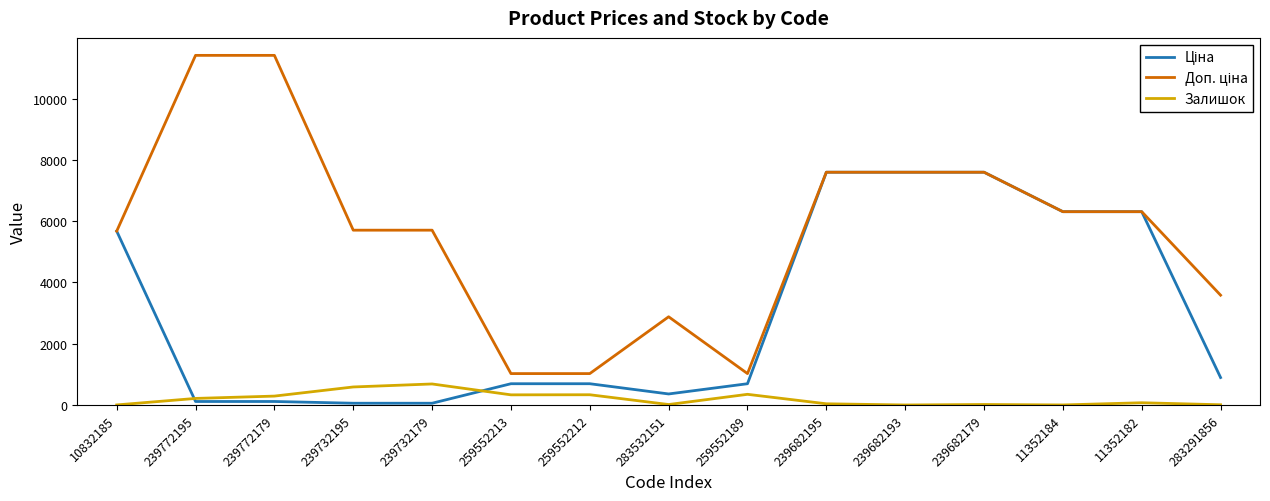

What is the average value of the Залишок series?

196.3